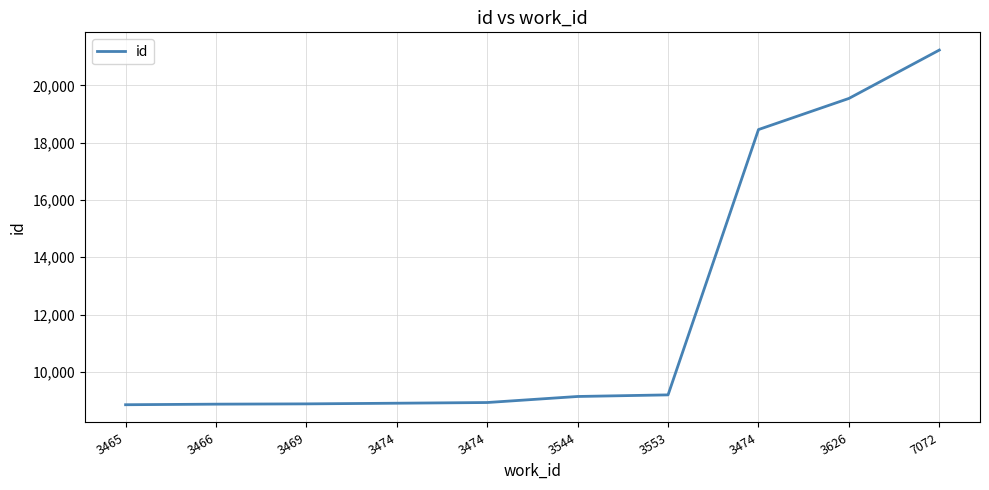

What is the label of the 10th point from the right?

3465